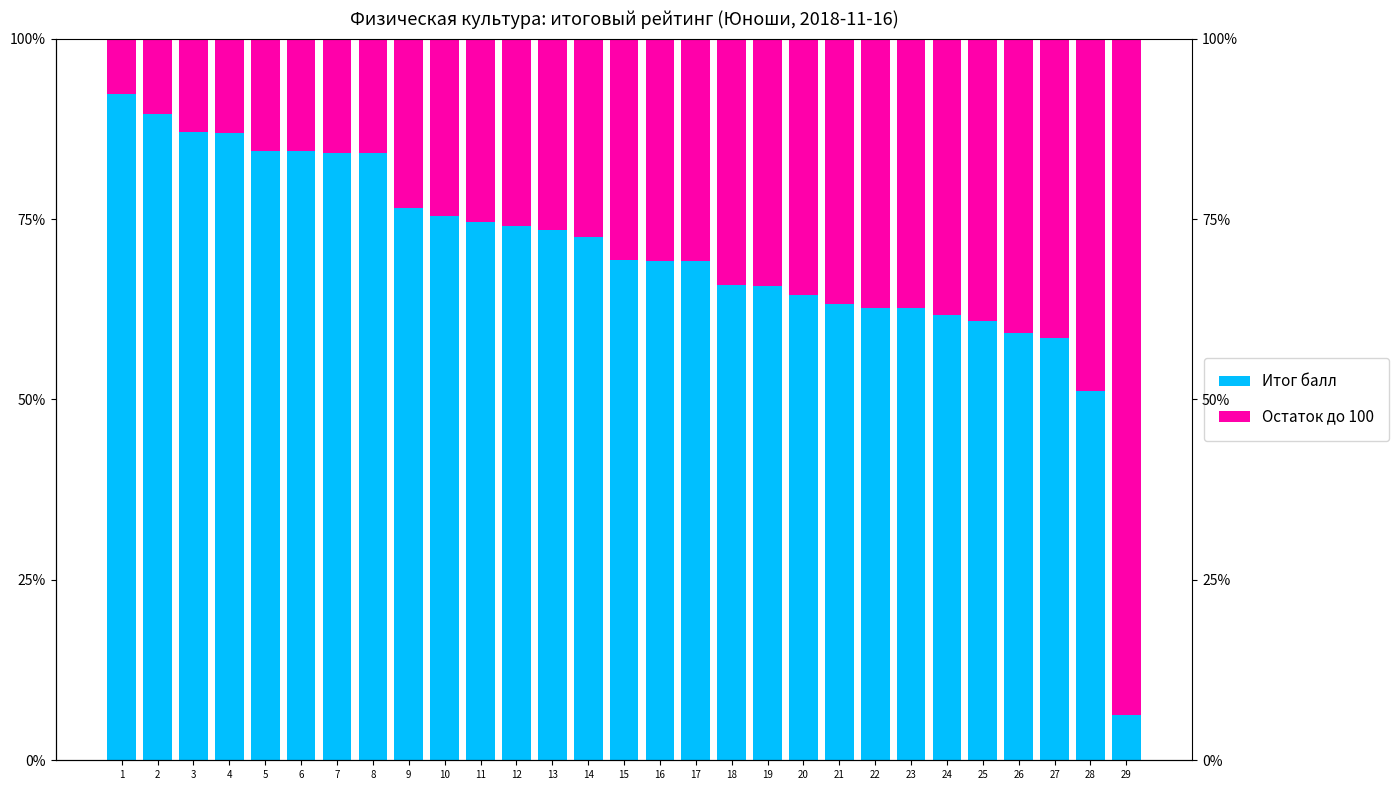

What is the sum of all Итог балл values?

2029.4